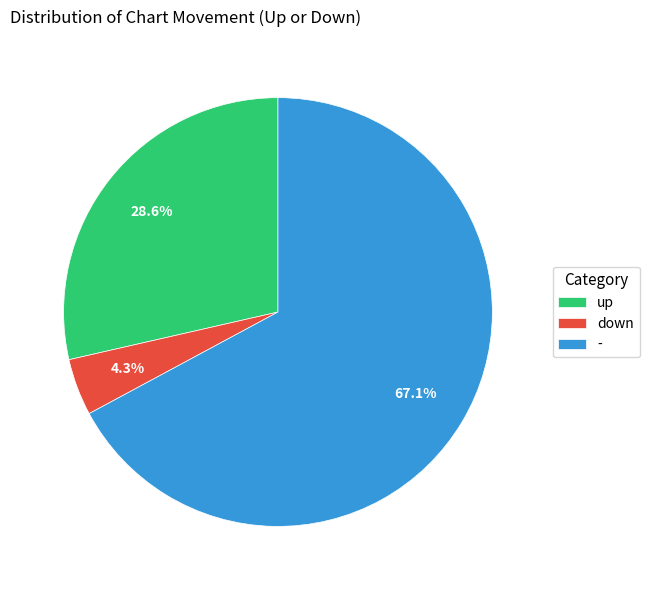

Between down and -, which is larger?

-